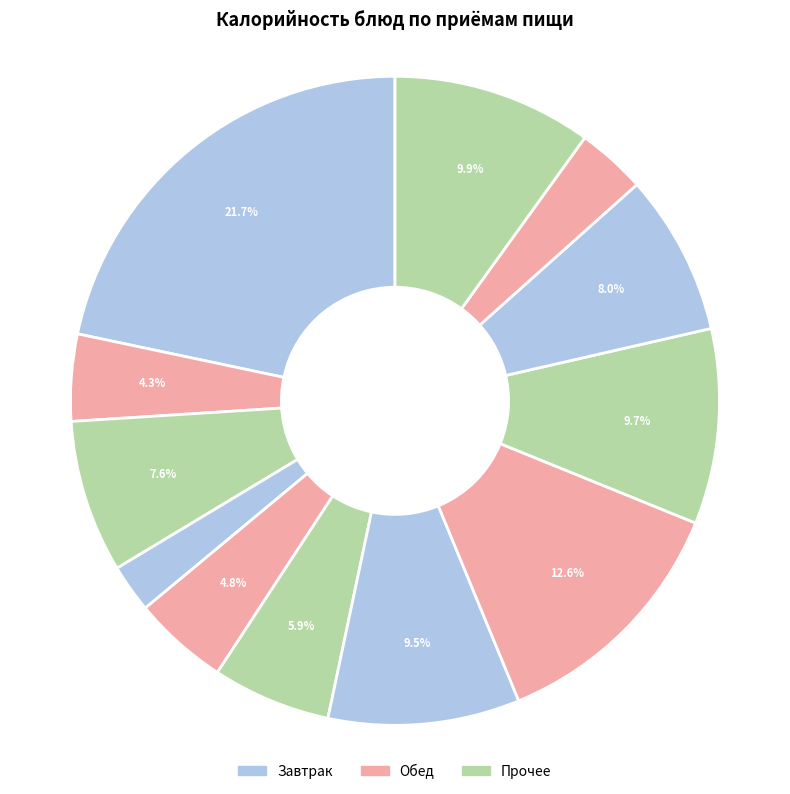

To the nearest percent, what is the average slice percentage?

8%